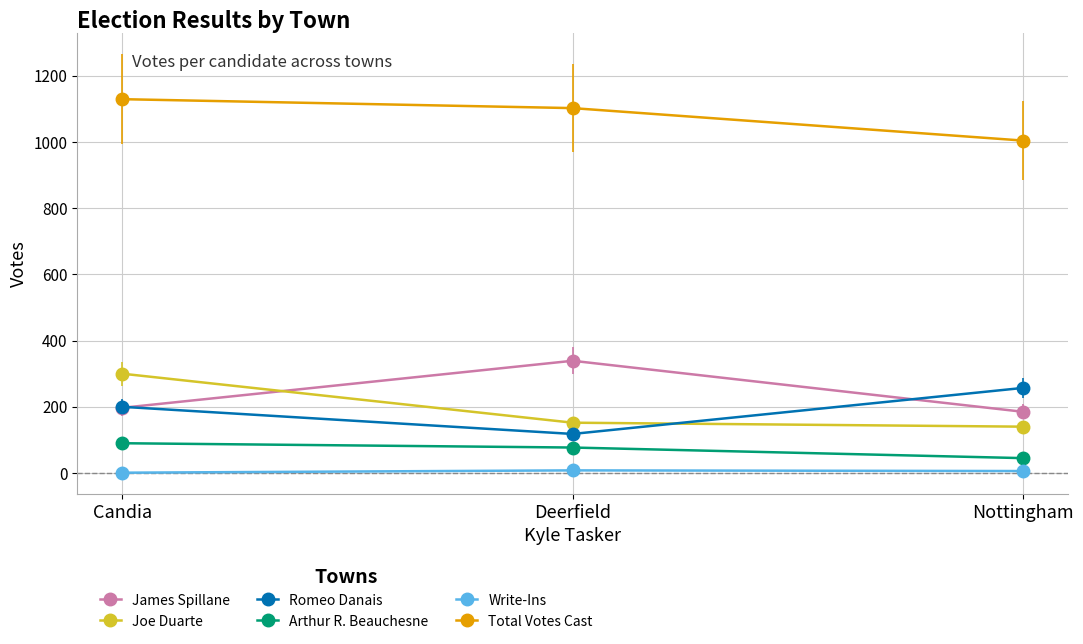

What is the minimum value shown in the chart?

1